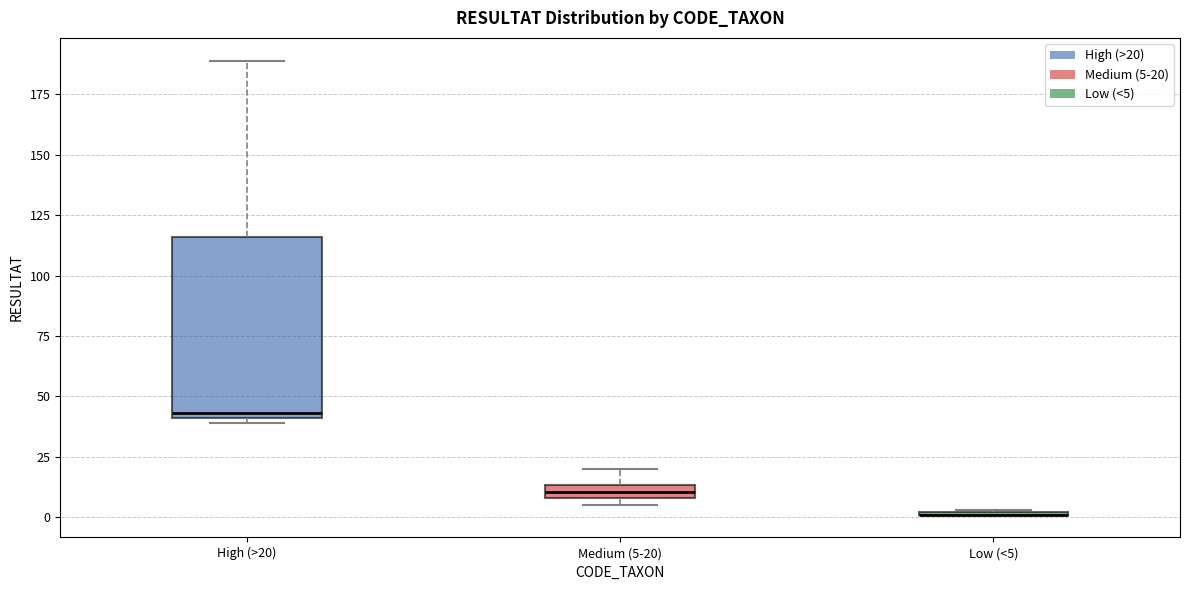

Comparing the boxes themselves (not the whiskers), which one is the tallest?

High (>20)